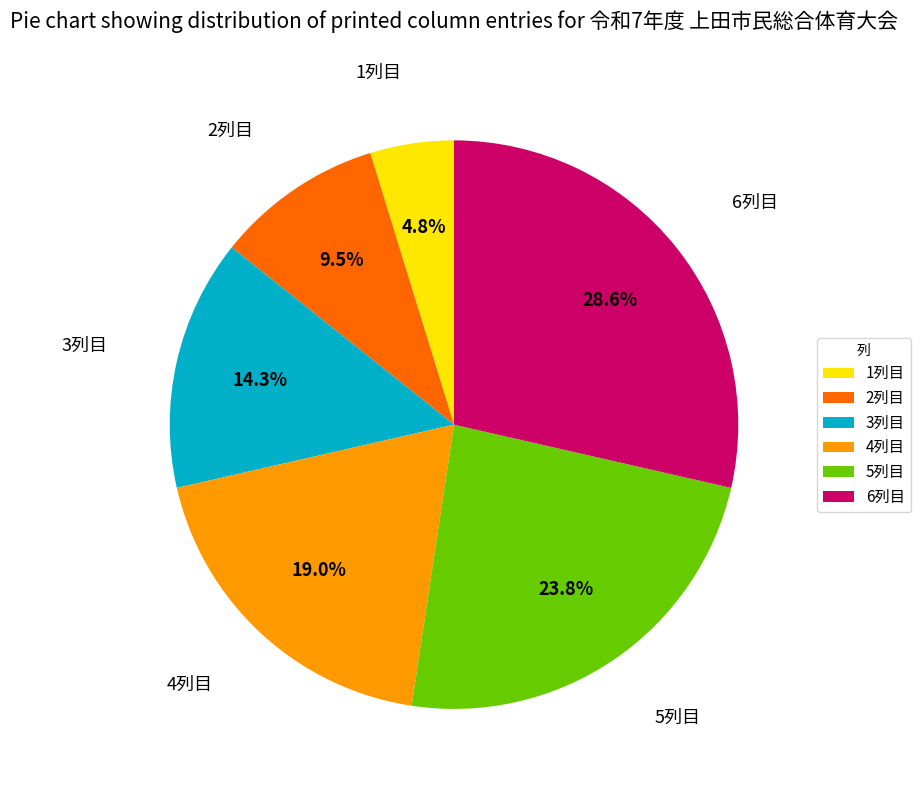

Does 1列目 represent more than half of the total?

No